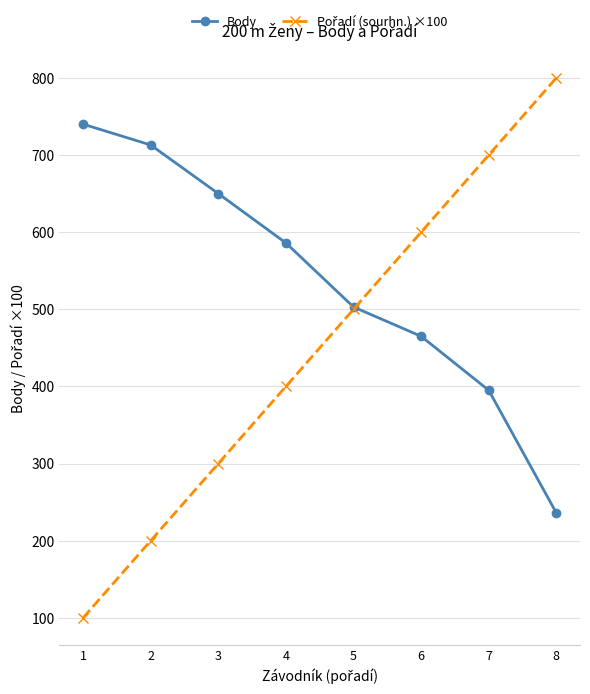

What is the value of the Body point at the 1st from the left?

740